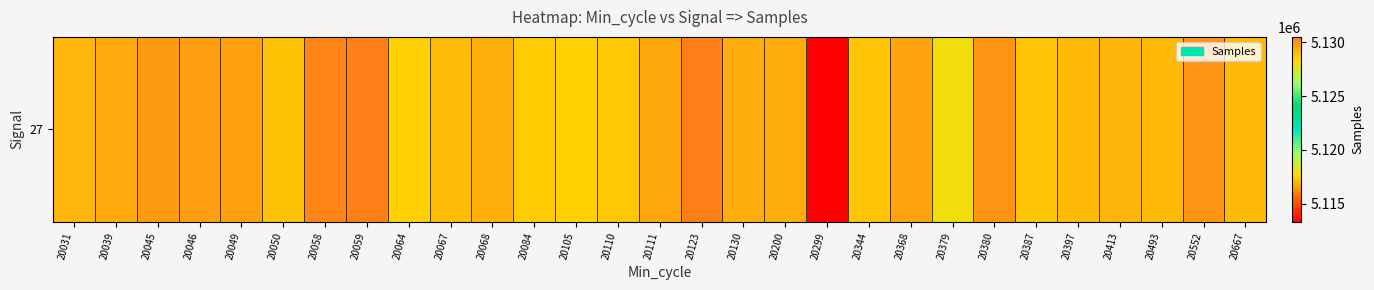

Reading left to right, list all the values displayed in this chart.

20031=5129180	20039=5129488	20045=5129815	20046=5129749	20049=5129687	20050=5128907	20058=5130363	20059=5130516	20064=5128551	20067=5129034	20068=5129314	20084=5128659	20105=5128531	20110=5128763	20111=5129530	20123=5130454	20130=5129401	20200=5129435	20299=5113316	20344=5128806	20368=5129647	20379=5128072	20380=5129989	20387=5128777	20397=5129085	20413=5129226	20493=5129092	20552=5130008	20667=5129080